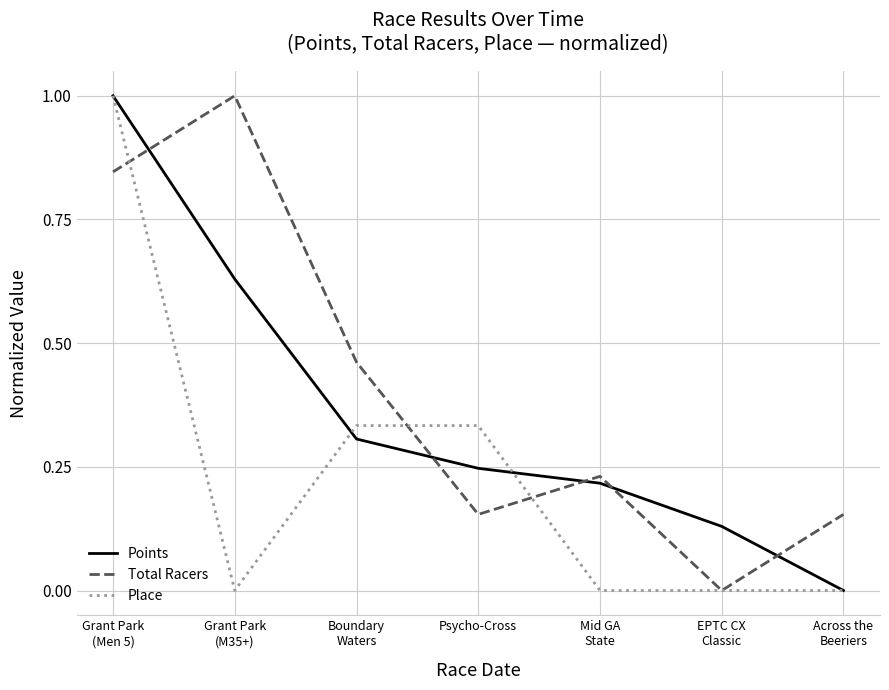

What are all the series names shown in the legend?

Points, Total Racers, Place